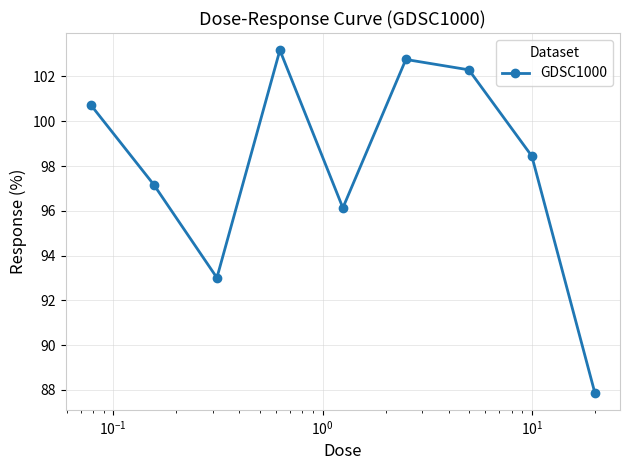

What is the difference between the second highest and second lowest values?

9.7